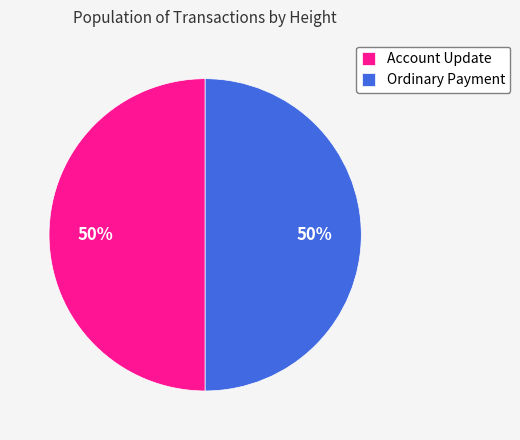

Count the number of slices in the pie.

2